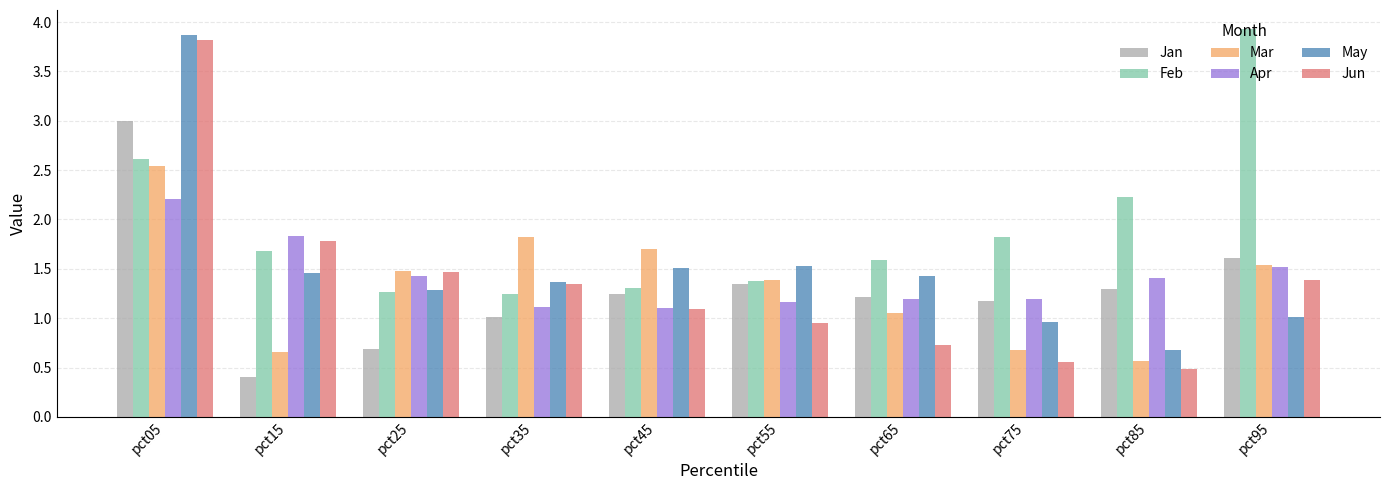

What is the value of the Feb bar at the 6th from the left?

1.4